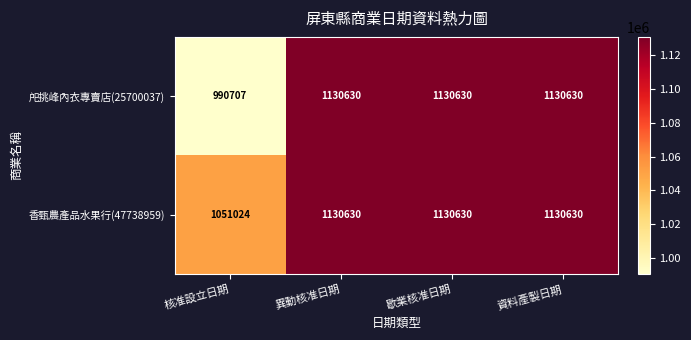

True or false: 戺挑峰內衣專賣店(25700037) has a value of 1130630 at 資料產製日期.

True